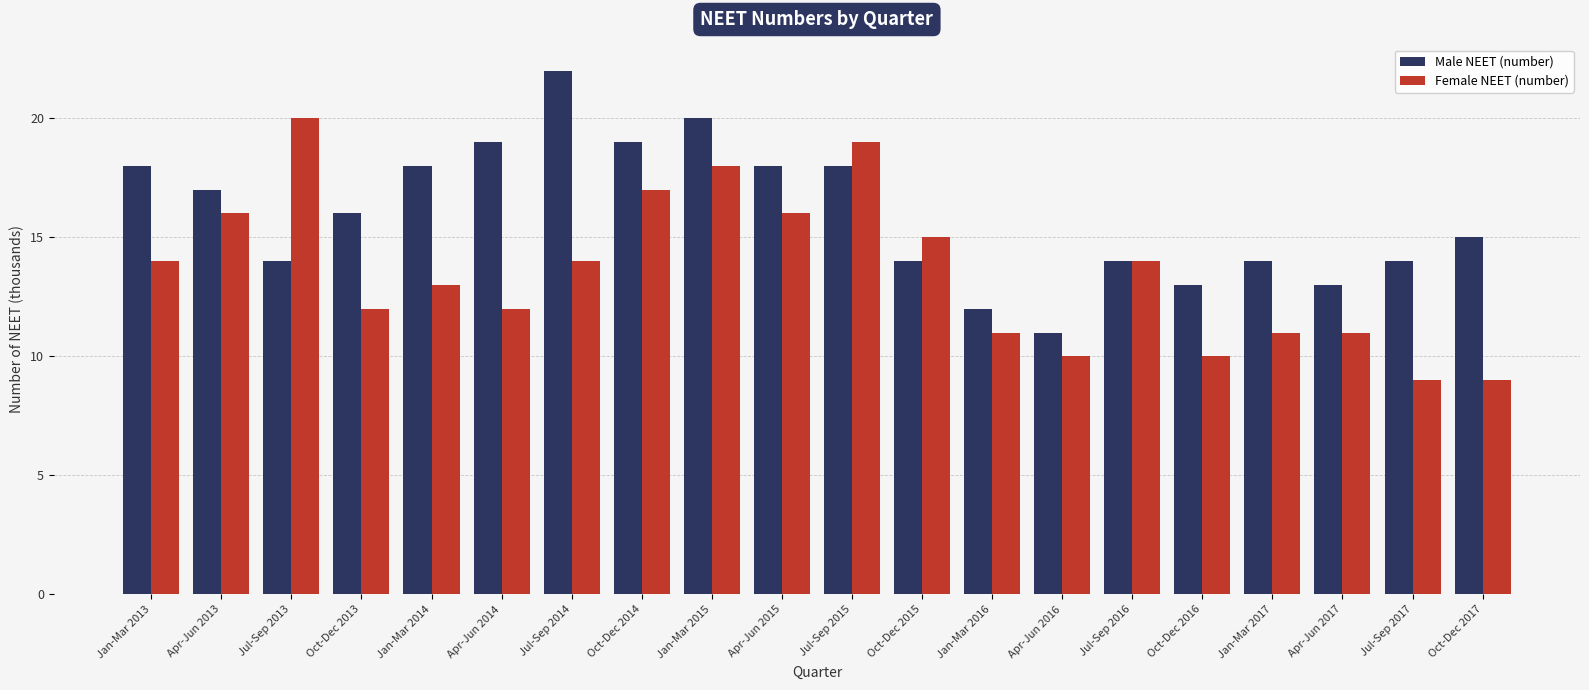

What value does the Male NEET (number) series have at Jan-Mar 2015?

20